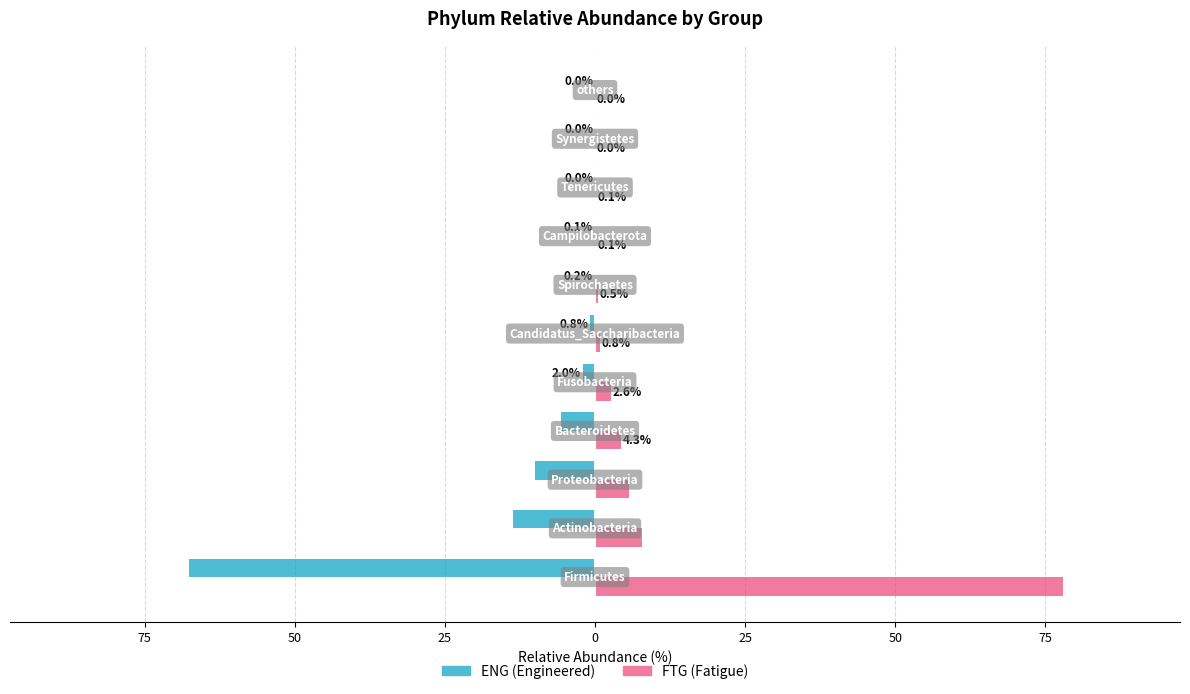

How many categories are shown in the chart?

11